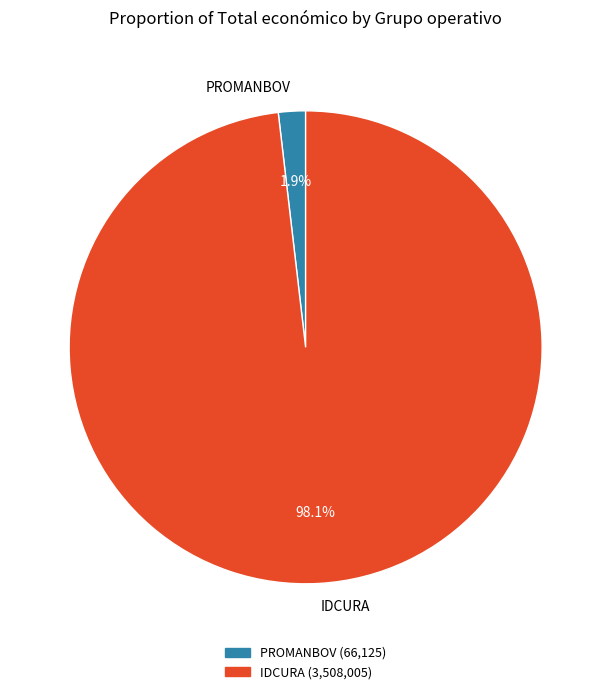

Which has a higher value, PROMANBOV or IDCURA?

IDCURA